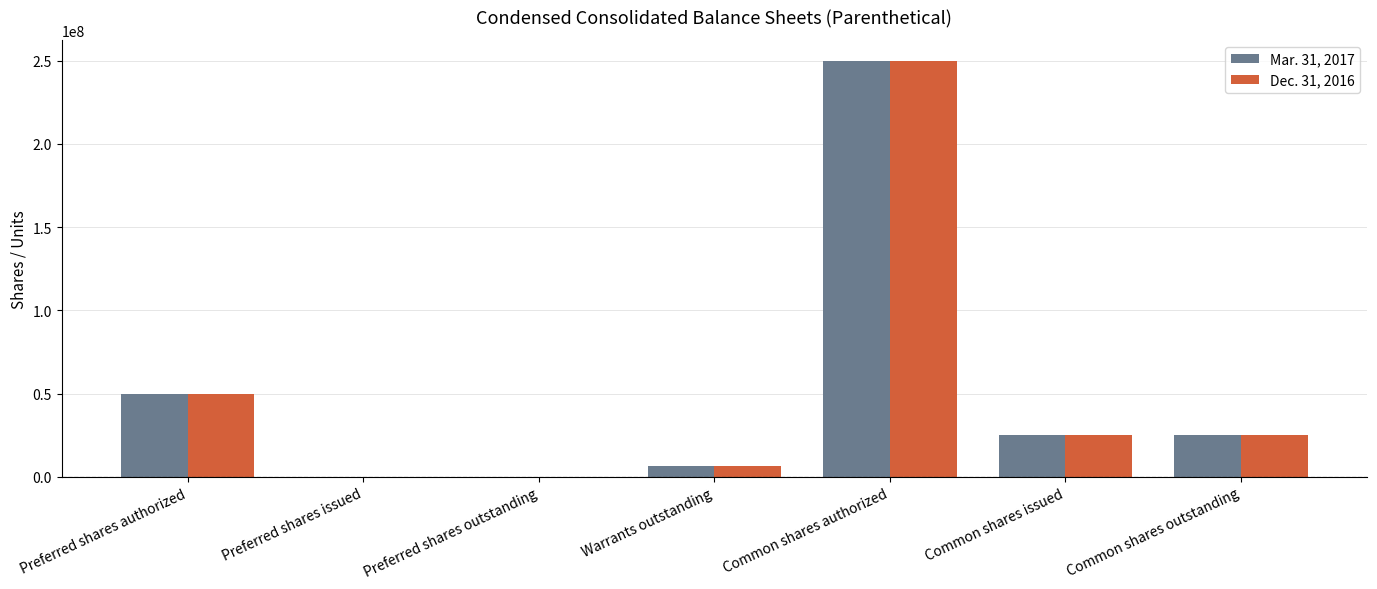

The value of Dec. 31, 2016 at Preferred shares outstanding is -171218043. True or false?

False